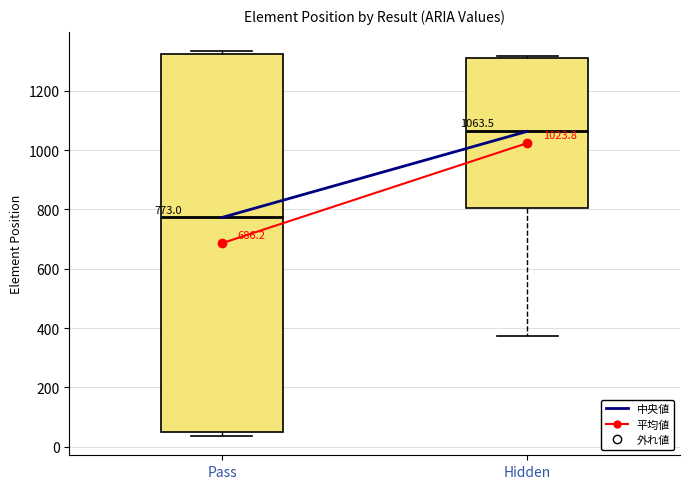

Which box has the lowest median line?

Pass